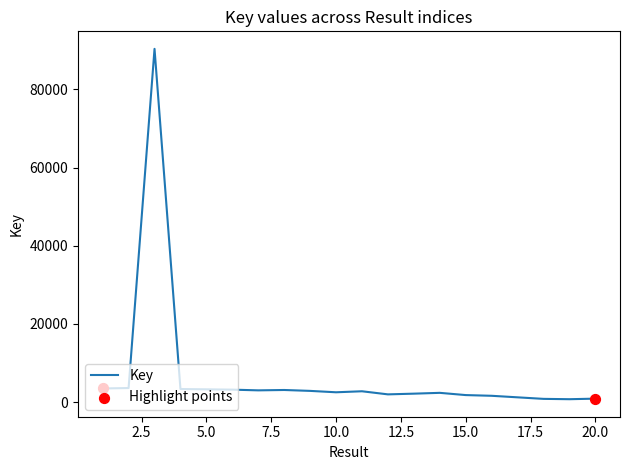

What is the greatest value displayed?

90392